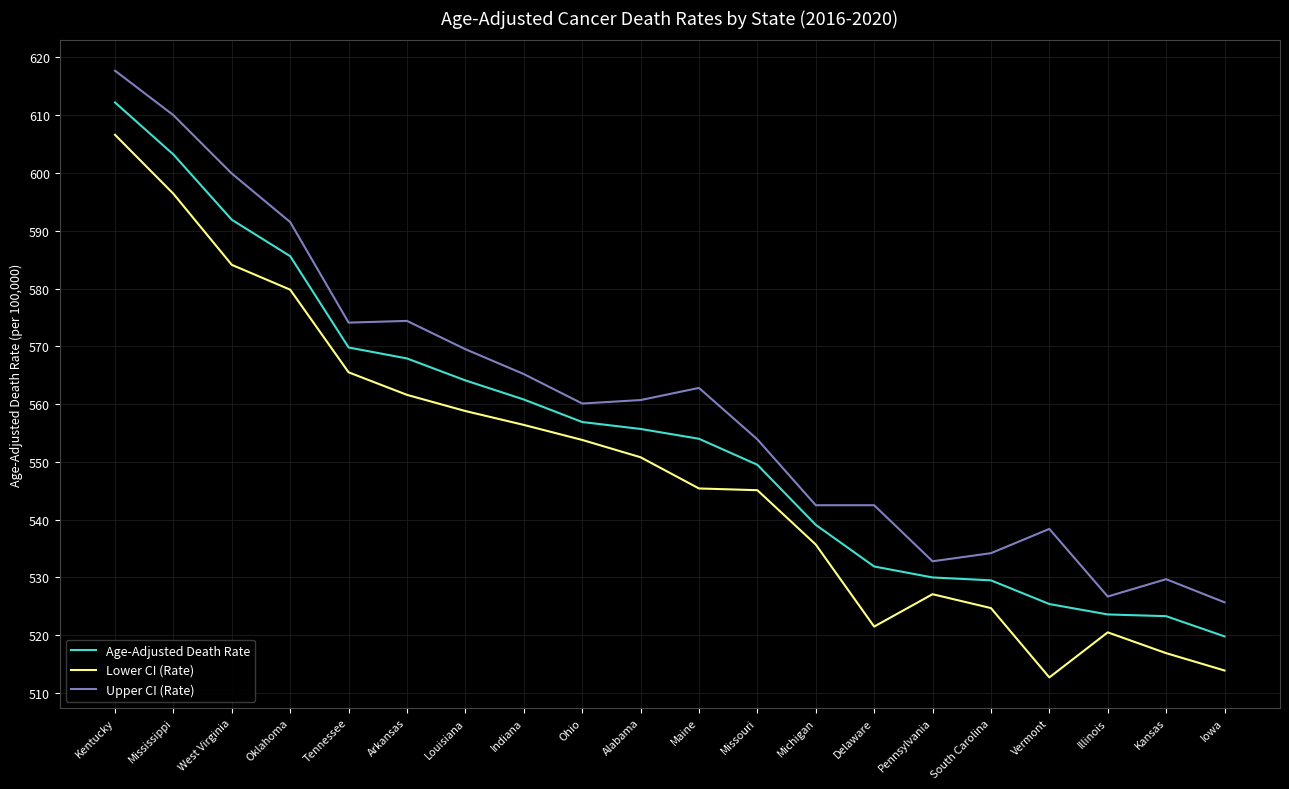

Where does the Lower CI (Rate) series first go above 550?

Kentucky